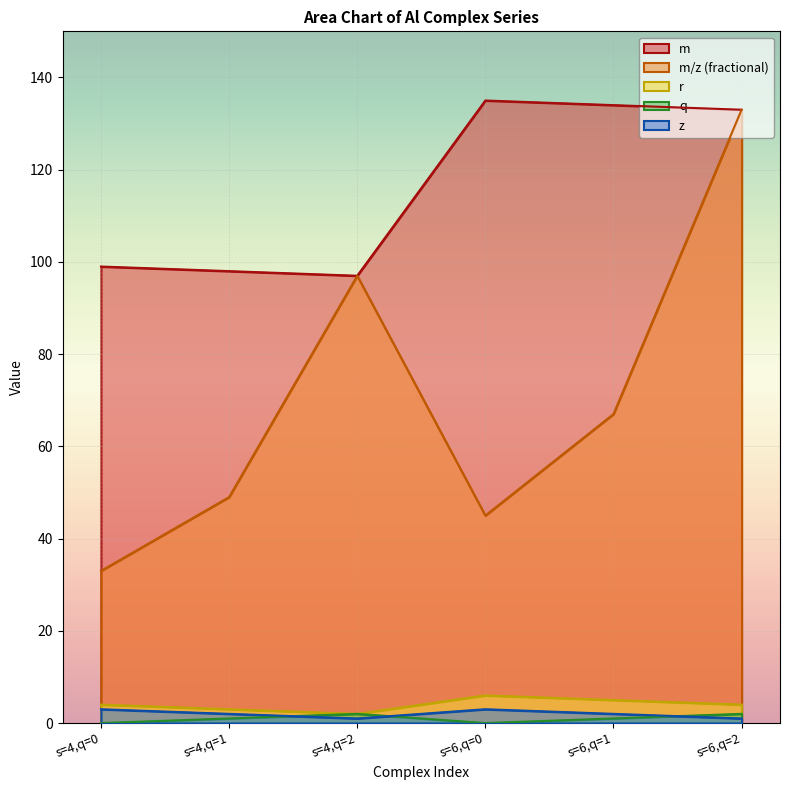

What is the average value of the m series?

116